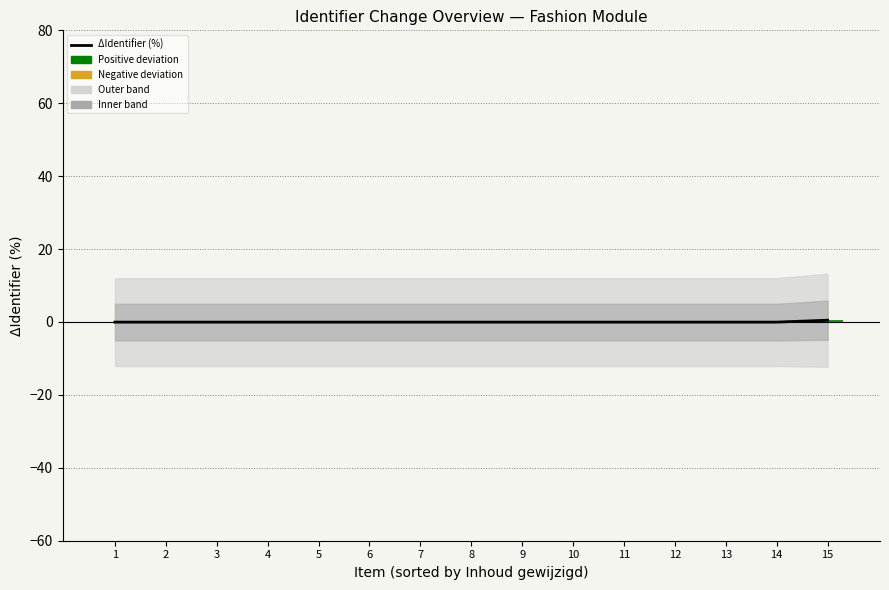

The chart shows a value of -0.1 at 5. True or false?

False